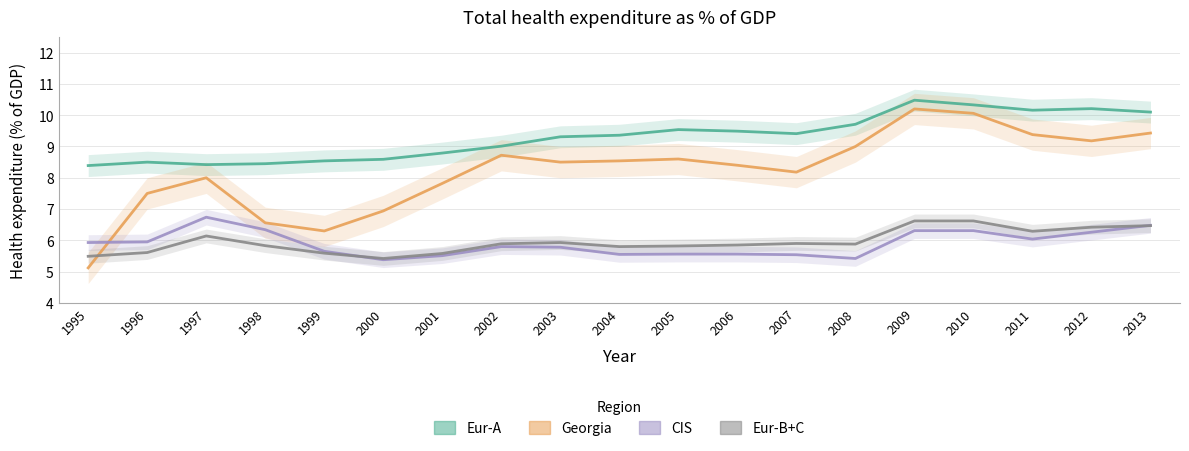

What is the difference between the highest and lowest values at 2012?

4.0